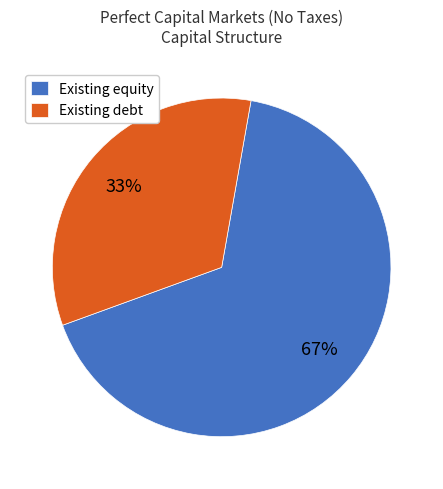

What is the largest slice in the pie chart?

Existing equity